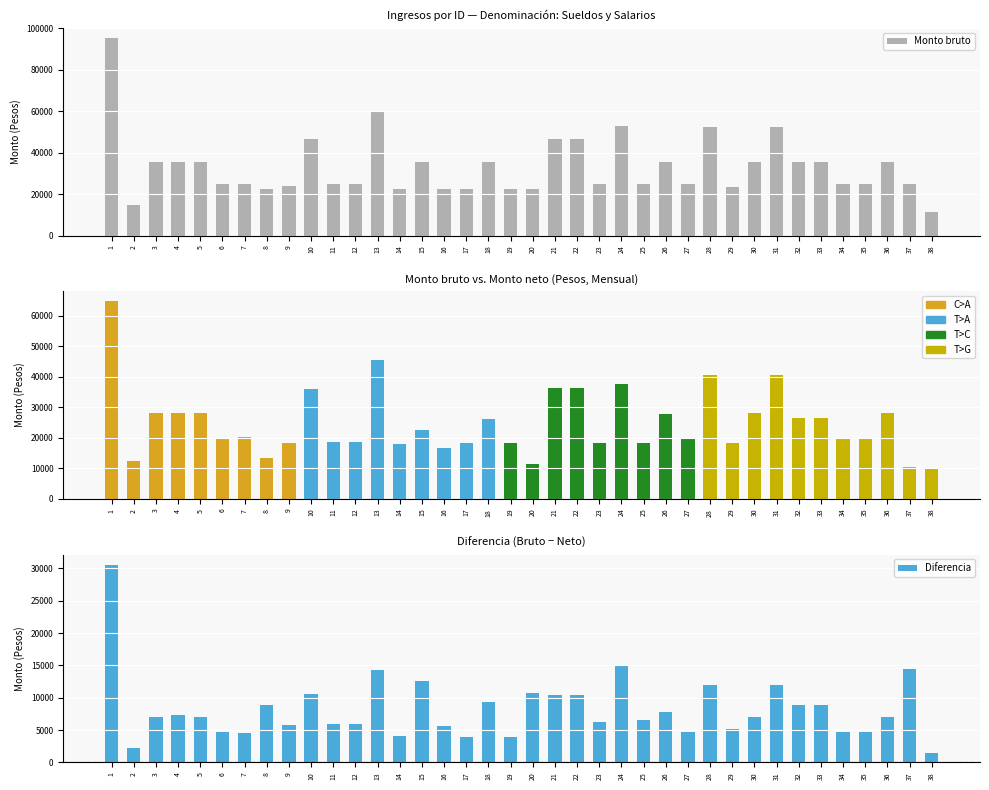

How many data points are less than 24873?

19